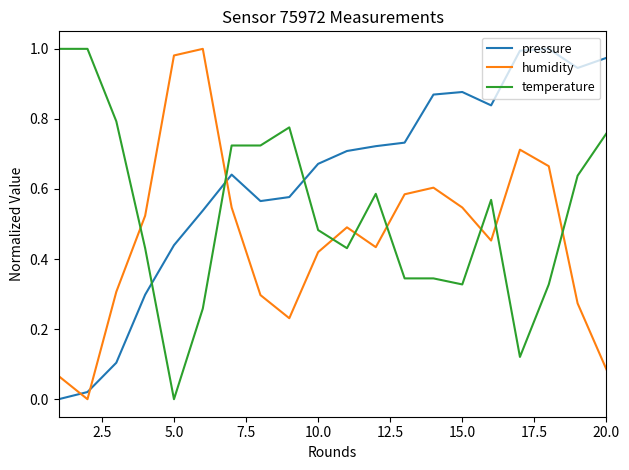

How many temperature values are between 0 and 1?

20